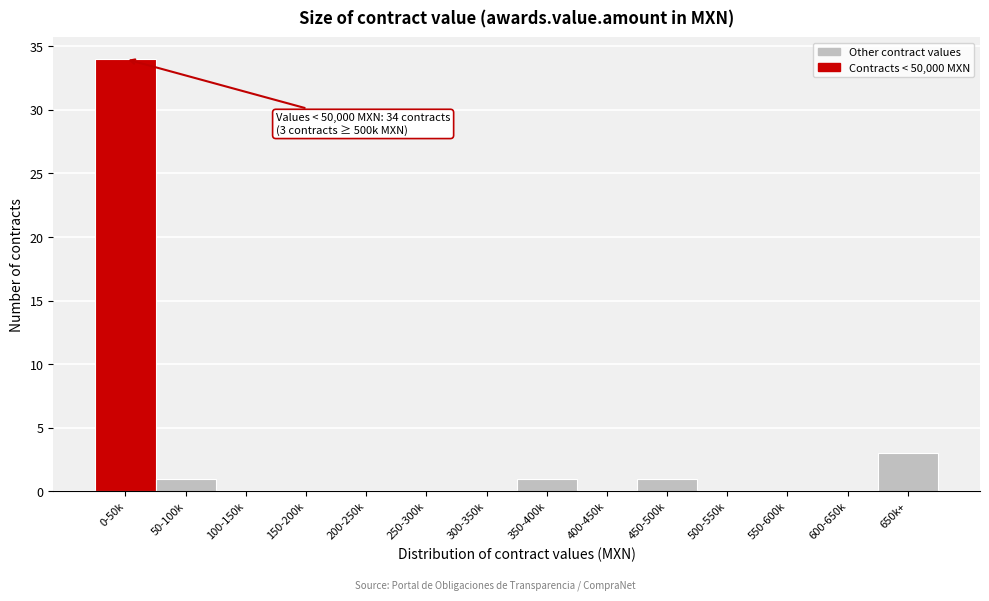

Reading left to right, what are all the values shown in this chart?

0-50k=34	50-100k=1	100-150k=0	150-200k=0	200-250k=0	250-300k=0	300-350k=0	350-400k=1	400-450k=0	450-500k=1	500-550k=0	550-600k=0	600-650k=0	650k+=3